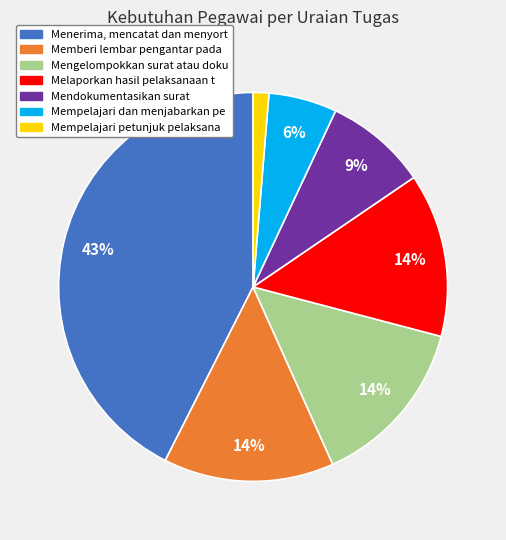

Does any single category account for the majority?

No